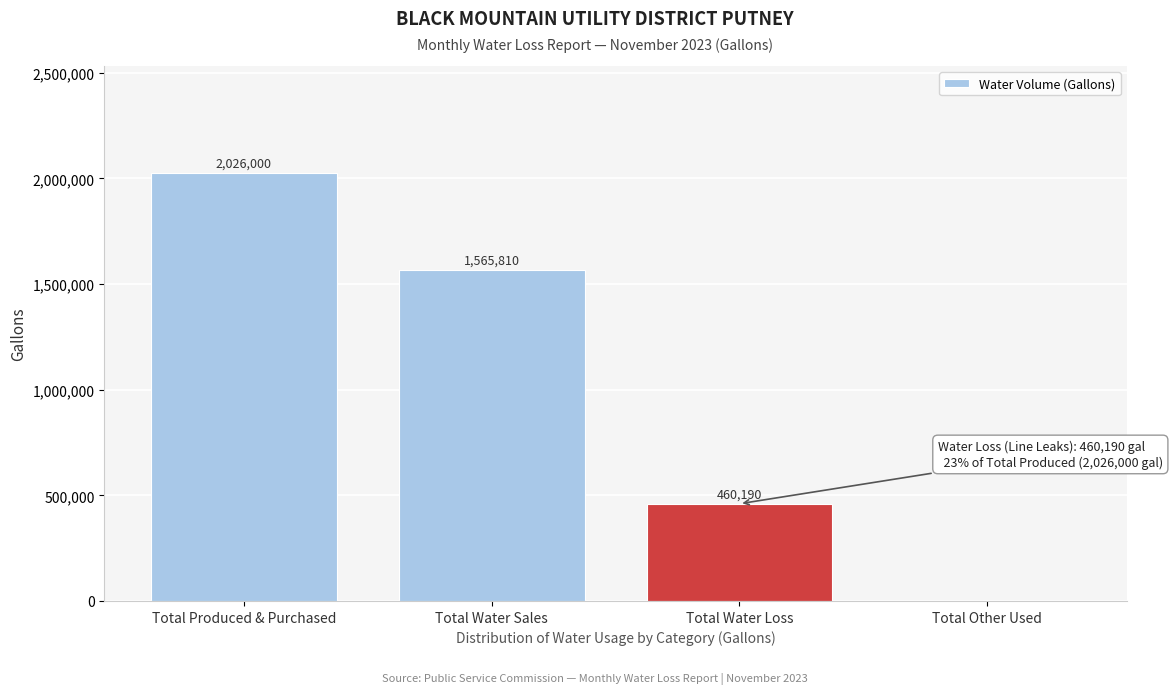

Reading left to right, list all the values displayed in this chart.

Total Produced & Purchased=2026000	Total Water Sales=1565810	Total Water Loss=460190	Total Other Used=0